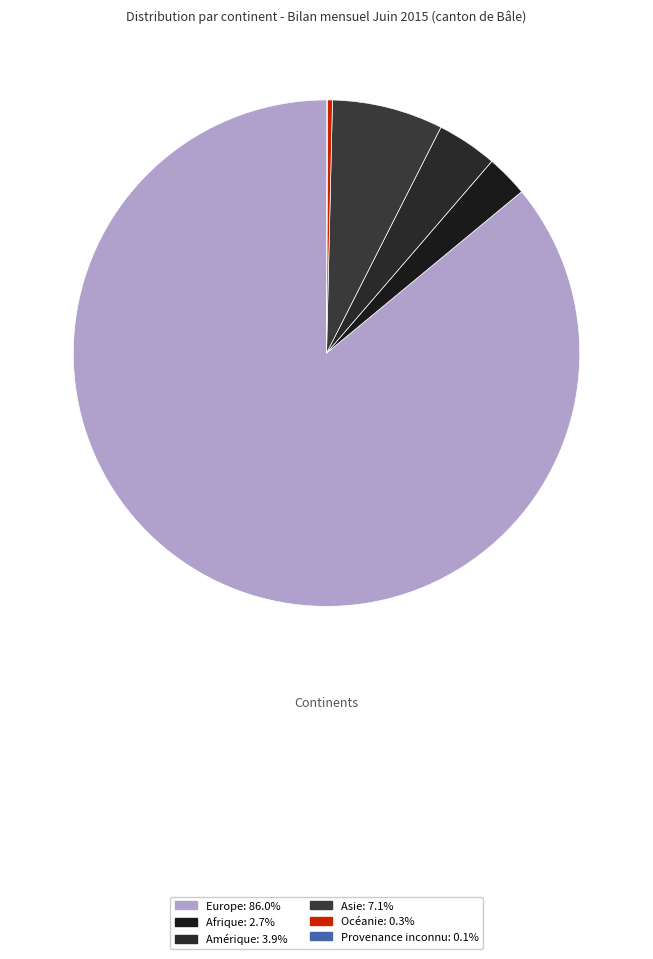

Rank the categories by value from highest to lowest.

Europe, Asie, Amérique, Afrique, Océanie, Provenance inconnu